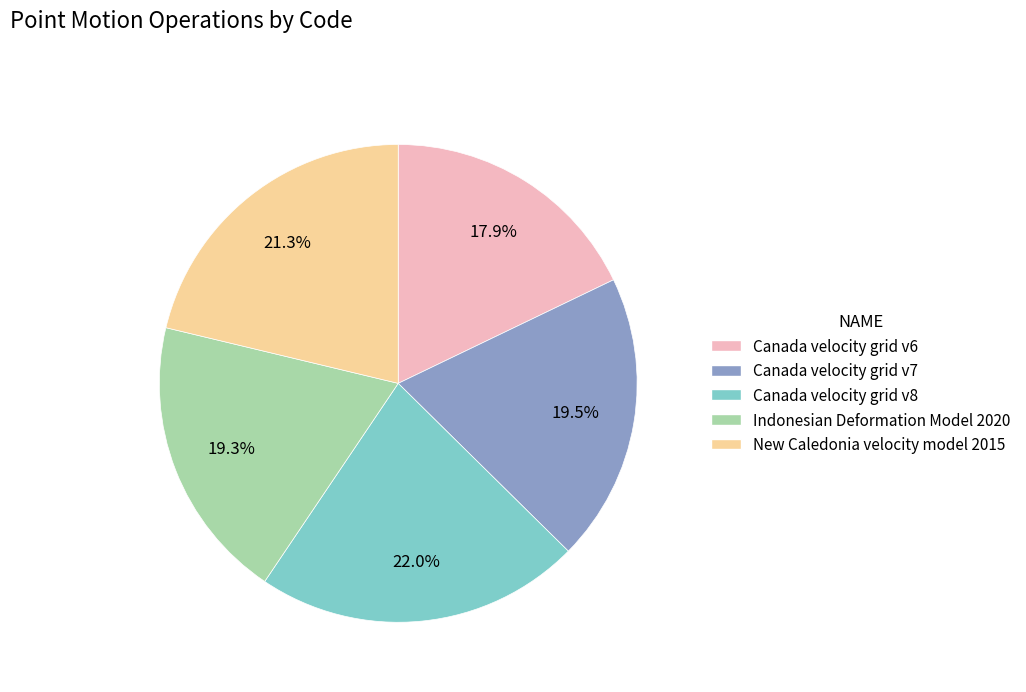

To the nearest percent, what is the average slice percentage?

20%